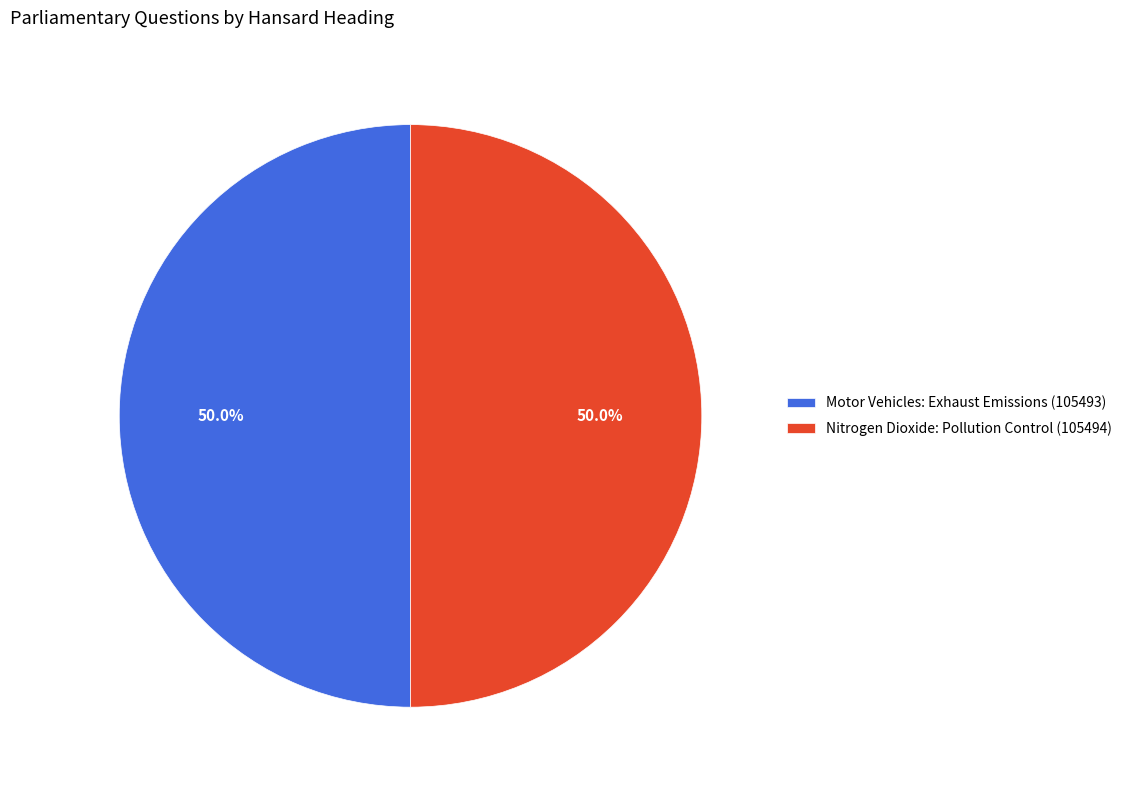

What is the total percentage of Motor Vehicles: Exhaust Emissions (105493) and Nitrogen Dioxide: Pollution Control (105494)?

100.0%